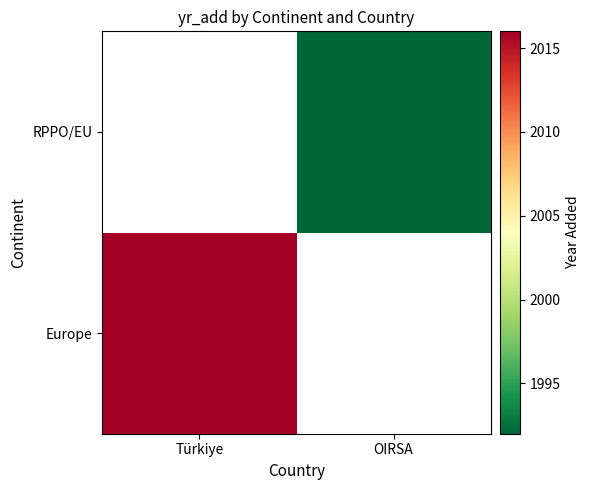

List the labels in order of RPPO/EU value, largest first.

Türkiye, OIRSA